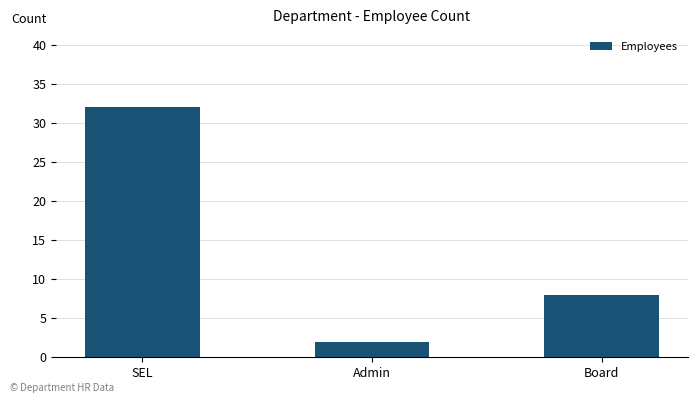

Where is the data nearest to the value 17?

Board